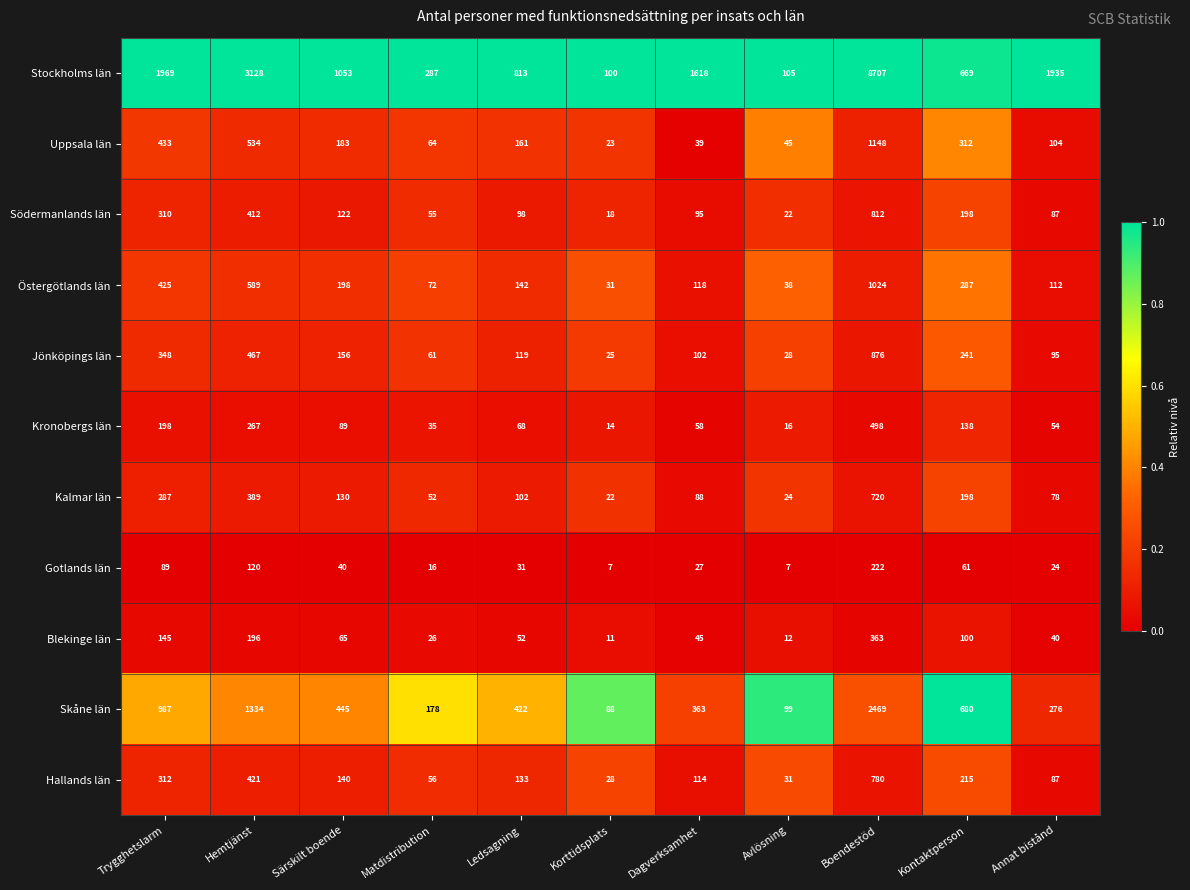

The Skåne län series shows 950 at Kontaktperson. True or false?

False